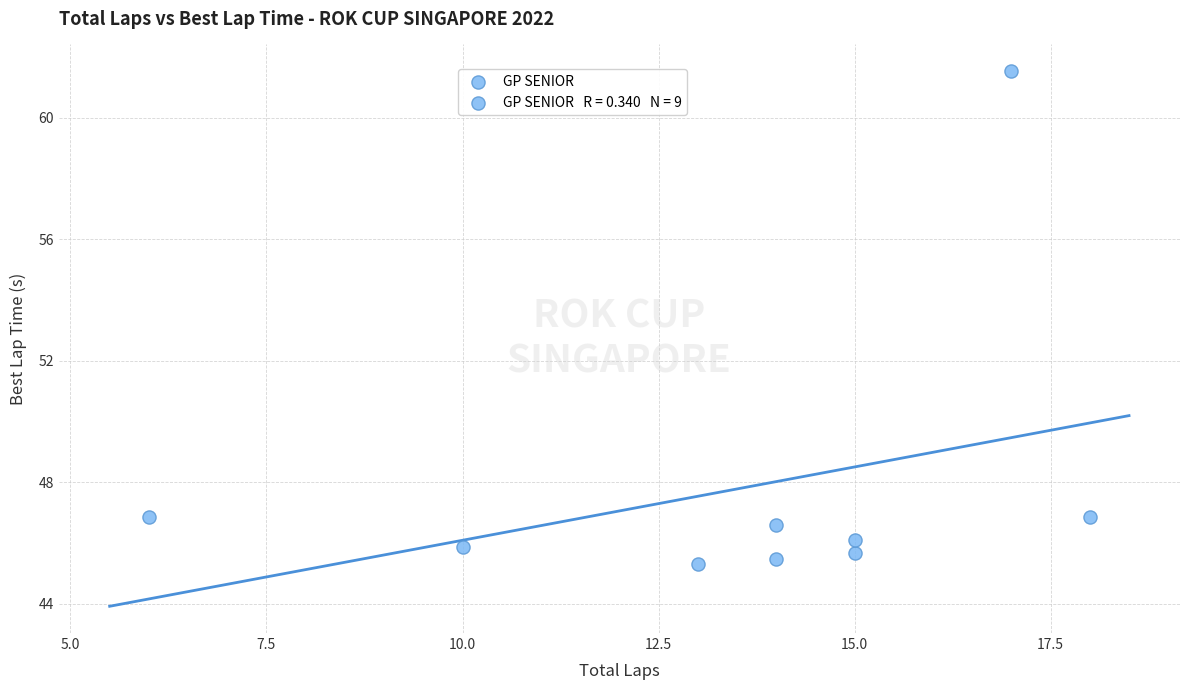

What is the range of X values (max minus min)?

12.0